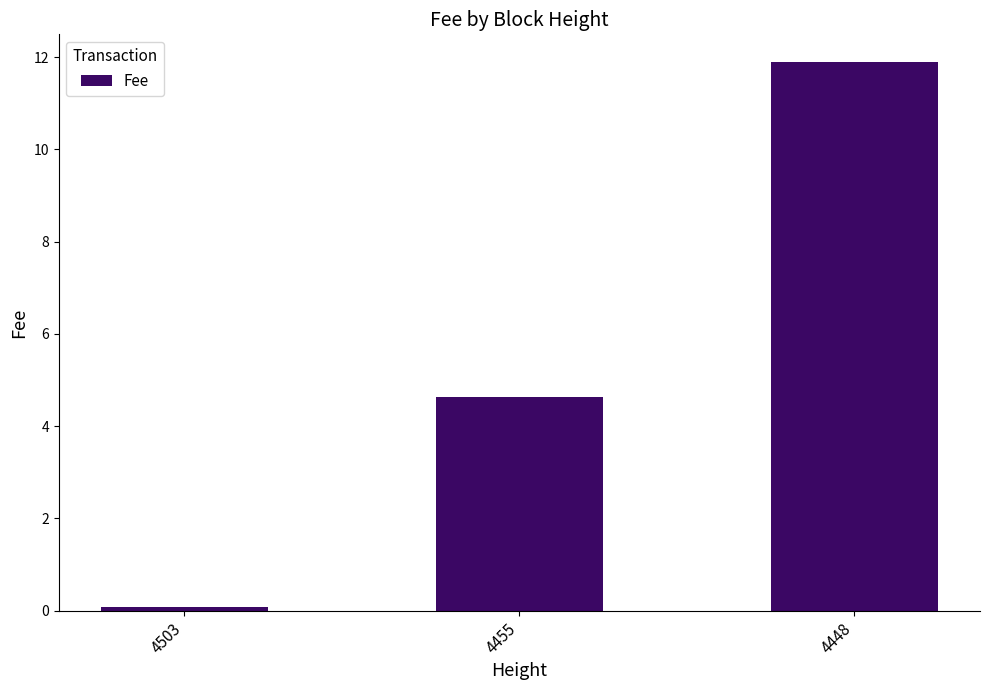

List the labels in order of value, smallest first.

4503, 4455, 4448